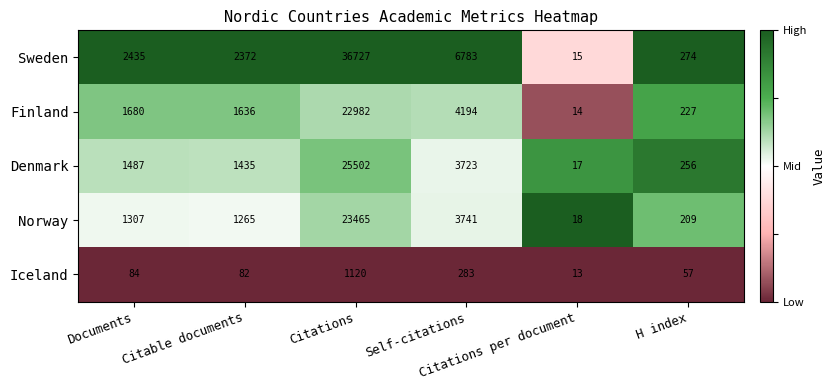

How many series are shown in this chart?

5